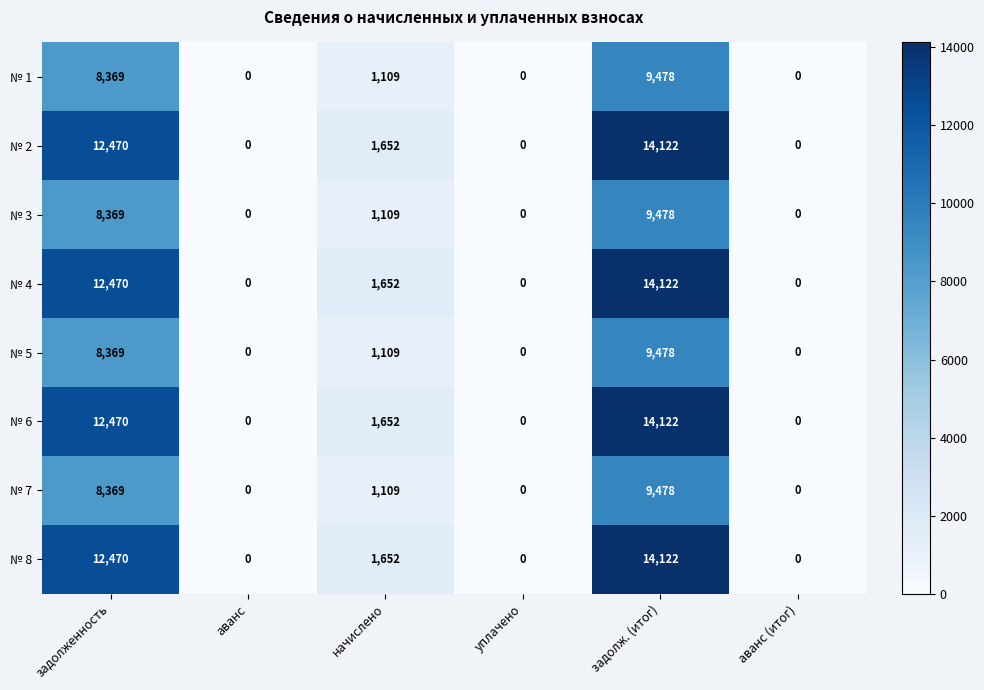

The value of № 5 at задолж. (итог) is 3053. True or false?

False